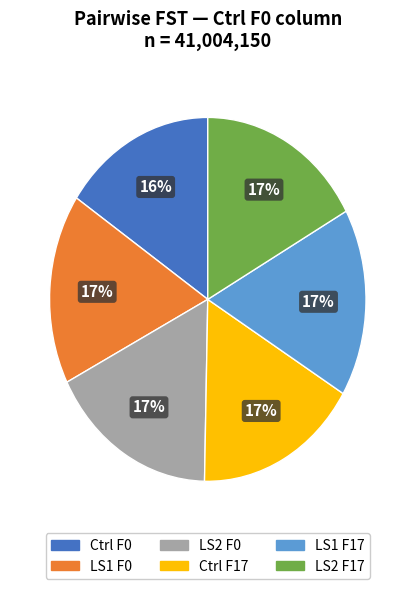

Is Ctrl F0 the majority of the pie?

No